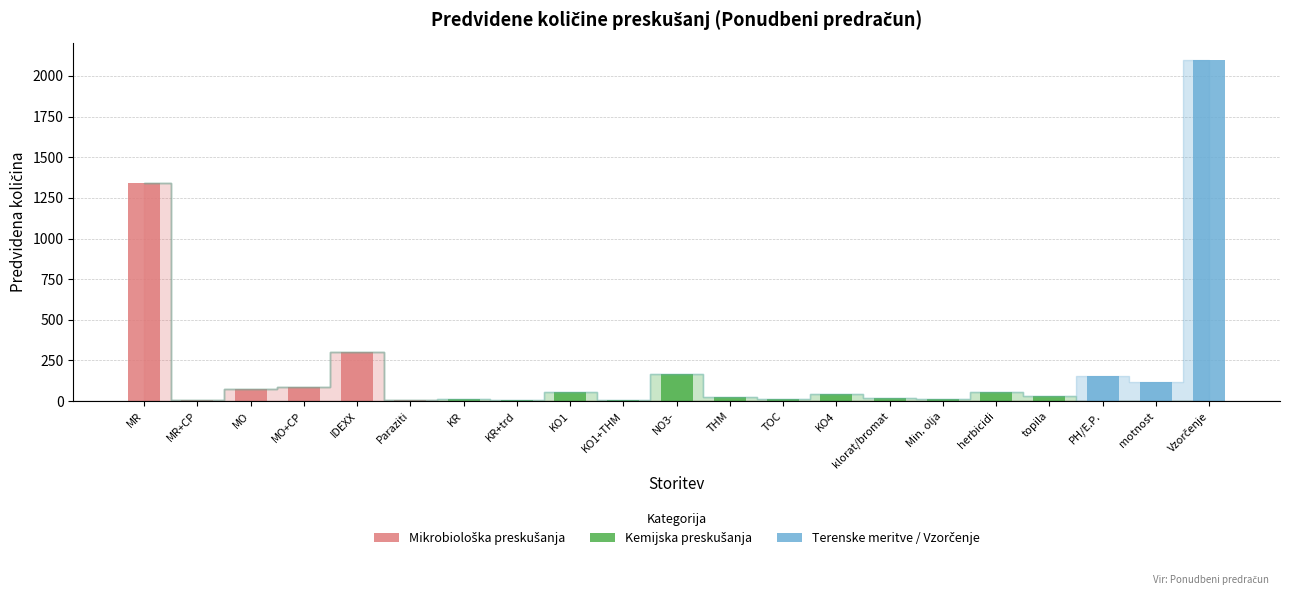

The value of Terenske meritve / Vzorčenje at THM is -827. True or false?

False